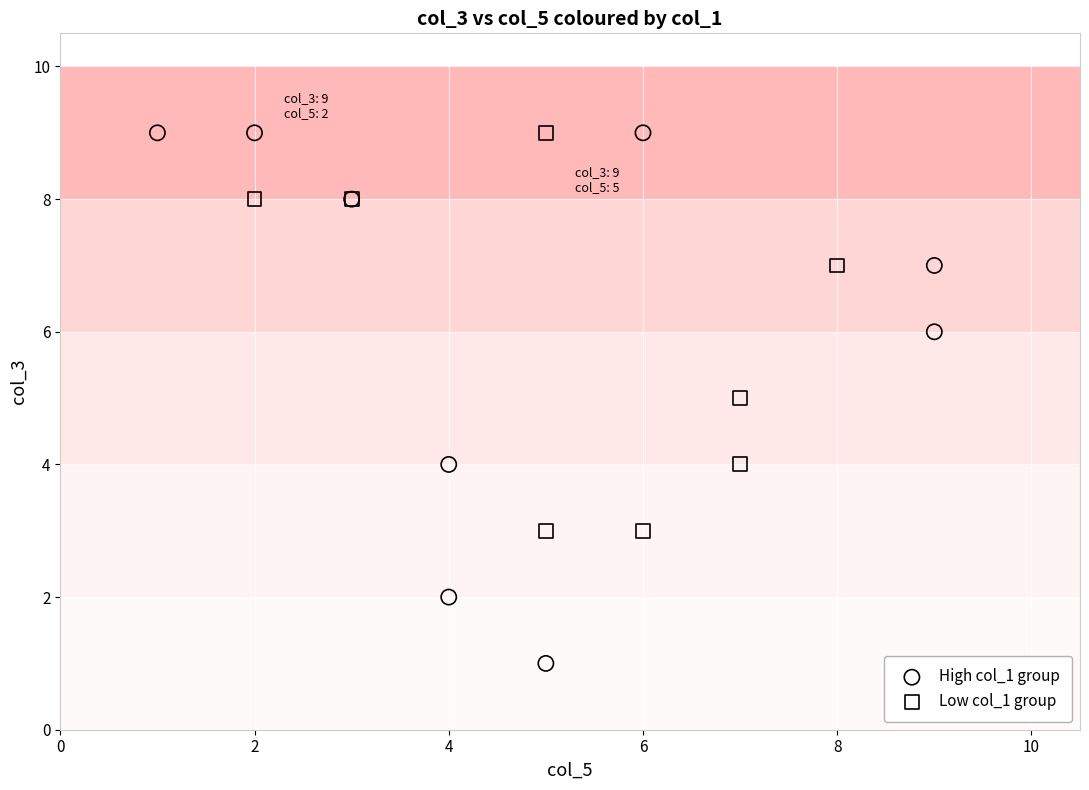

What are all the series names shown in the legend?

High col_1 group, Low col_1 group